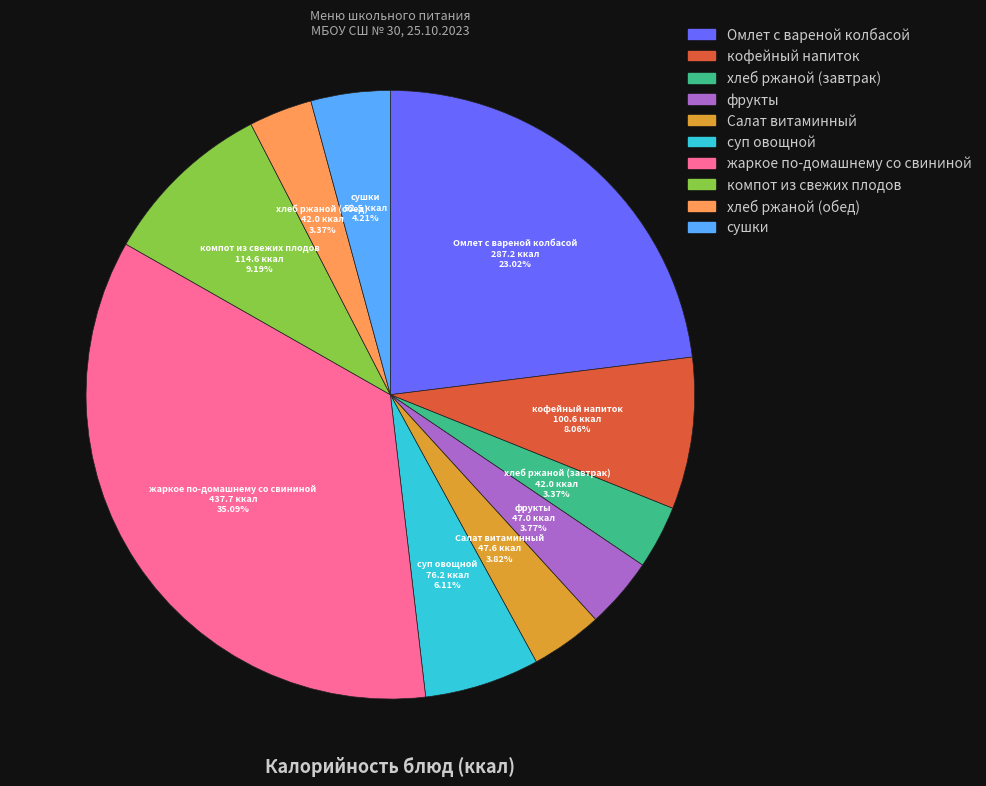

True or false: кофейный напиток accounts for 1% of the total.

False